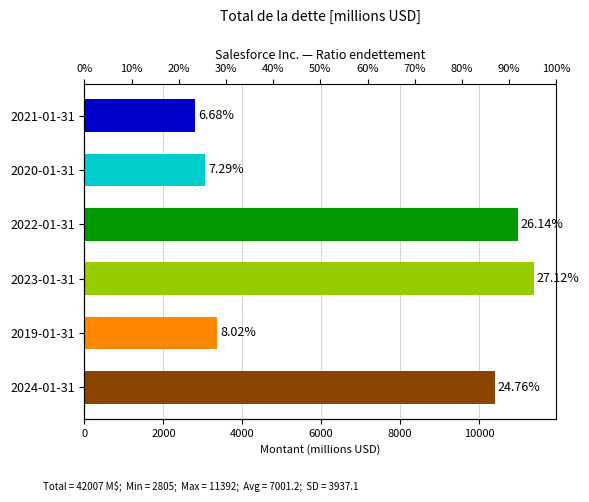

Read the value at 2022-01-31, to the nearest 100.

11000